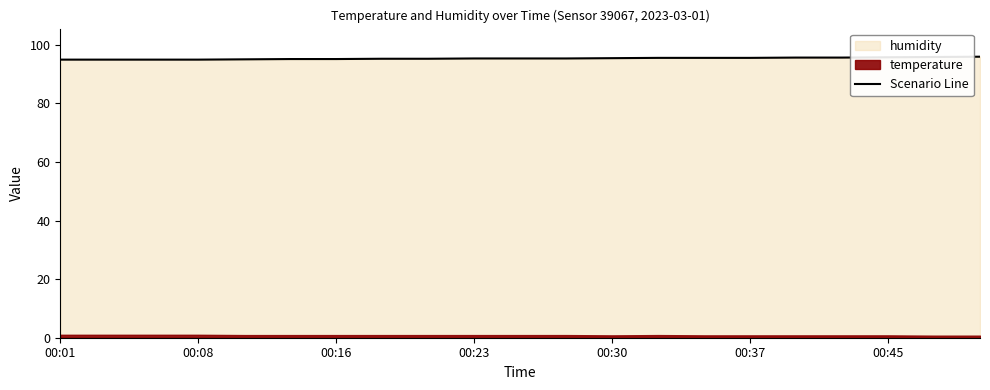

What value does the data have at 11?

95.3